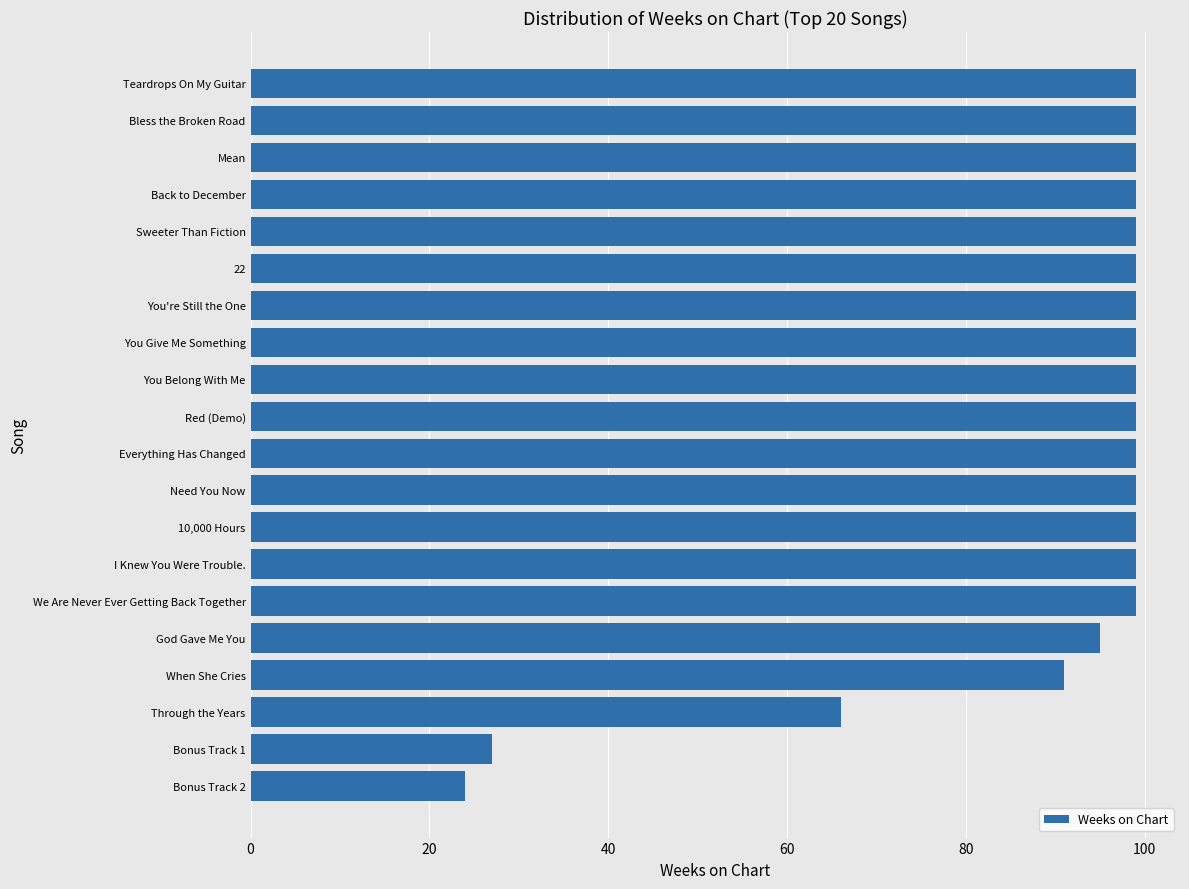

Approximately how many times larger is the value at Need You Now compared to God Gave Me You?

1.0